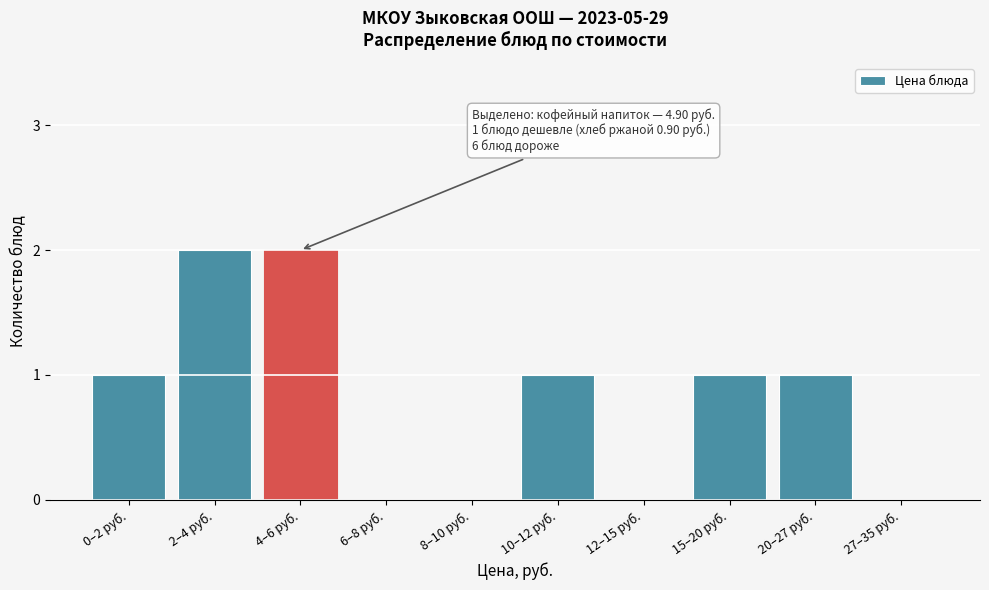

Reading left to right, list all the values displayed in this chart.

0–2 руб.=1	2–4 руб.=2	4–6 руб.=2	6–8 руб.=0	8–10 руб.=0	10–12 руб.=1	12–15 руб.=0	15–20 руб.=1	20–27 руб.=1	27–35 руб.=0